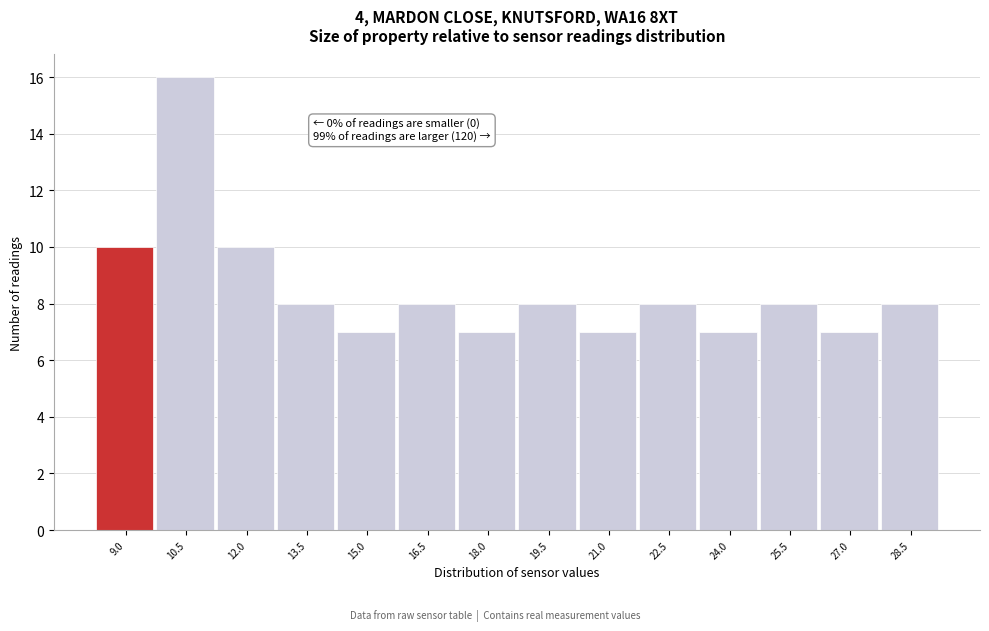

Reading left to right, transcribe all the data shown in this chart.

10	16	10	8	7	8	7	8	7	8	7	8	7	8